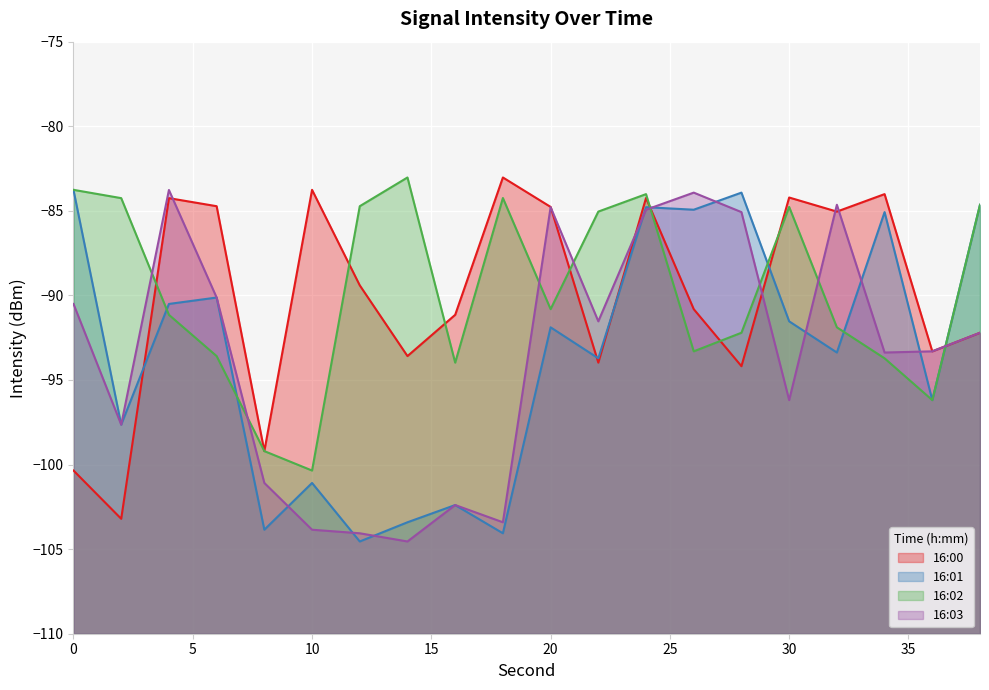

How many data points in 16:03 are above -92?

9